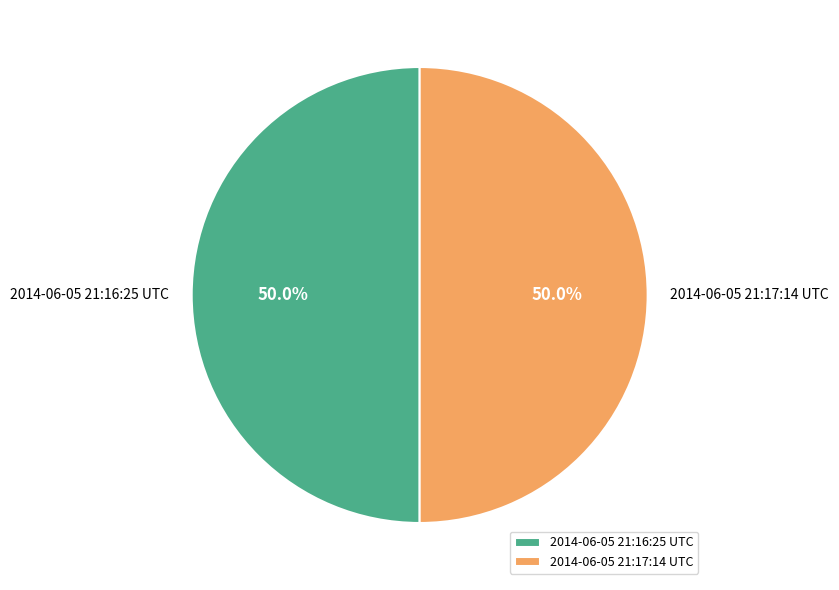

How much of the chart is everything except 2014-06-05 21:16:25 UTC?

50.0%